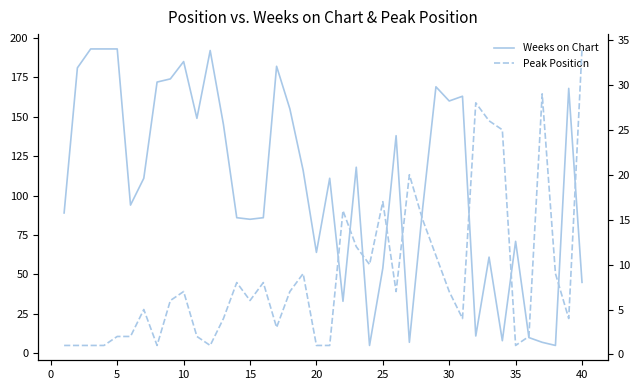

Reading right to left, list all the values displayed in this chart.

Weeks on Chart: 45	168	5	7	10	71	8	61	11	163	160	169	92	7	138	54	5	118	33	111	64	116	155	182	86	85	86	145	192	149	185	174	172	111	94	193	193	193	181	89
Peak Position: 34	4	9	29	2	1	25	26	28	4	7	11	15	20	7	17	10	12	16	1	1	9	7	3	8	6	8	4	1	2	7	6	1	5	2	2	1	1	1	1